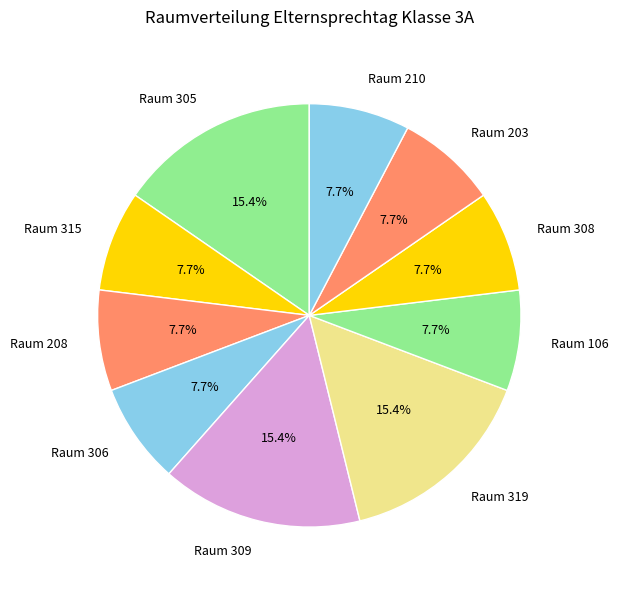

Is the sum of Raum 315 and Raum 305 greater than half?

No